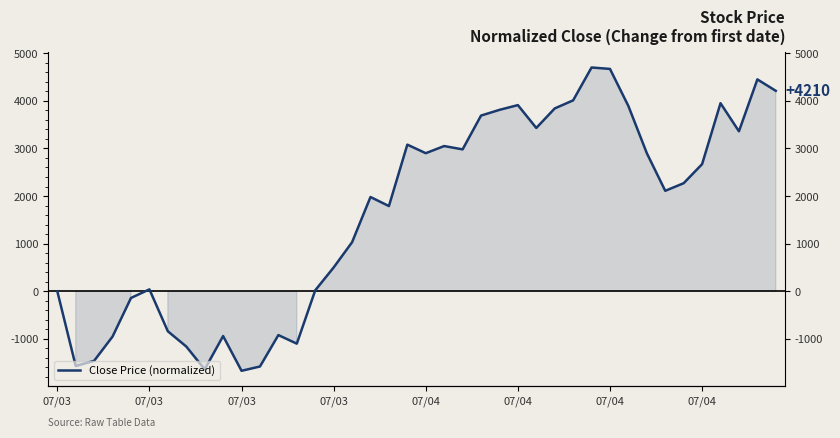

What is the difference between the second highest and minimum values?

6340